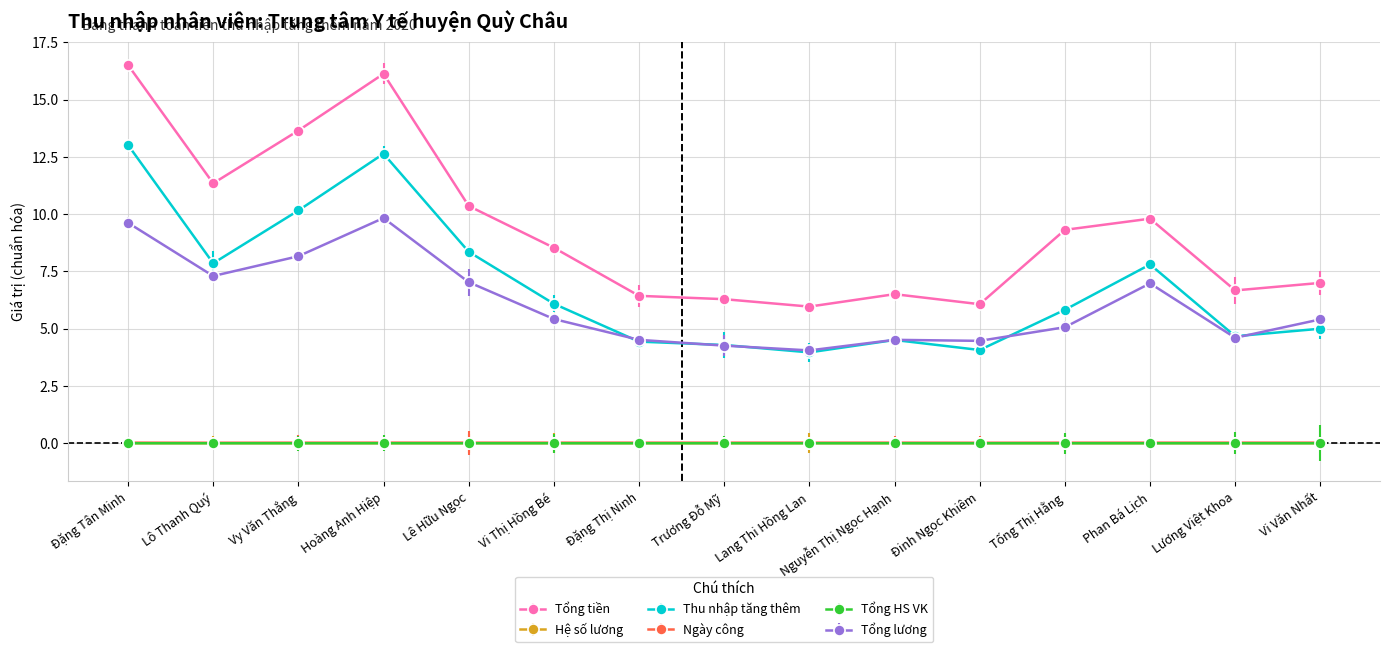

Which series has the largest total across all categories?

Tổng tiền